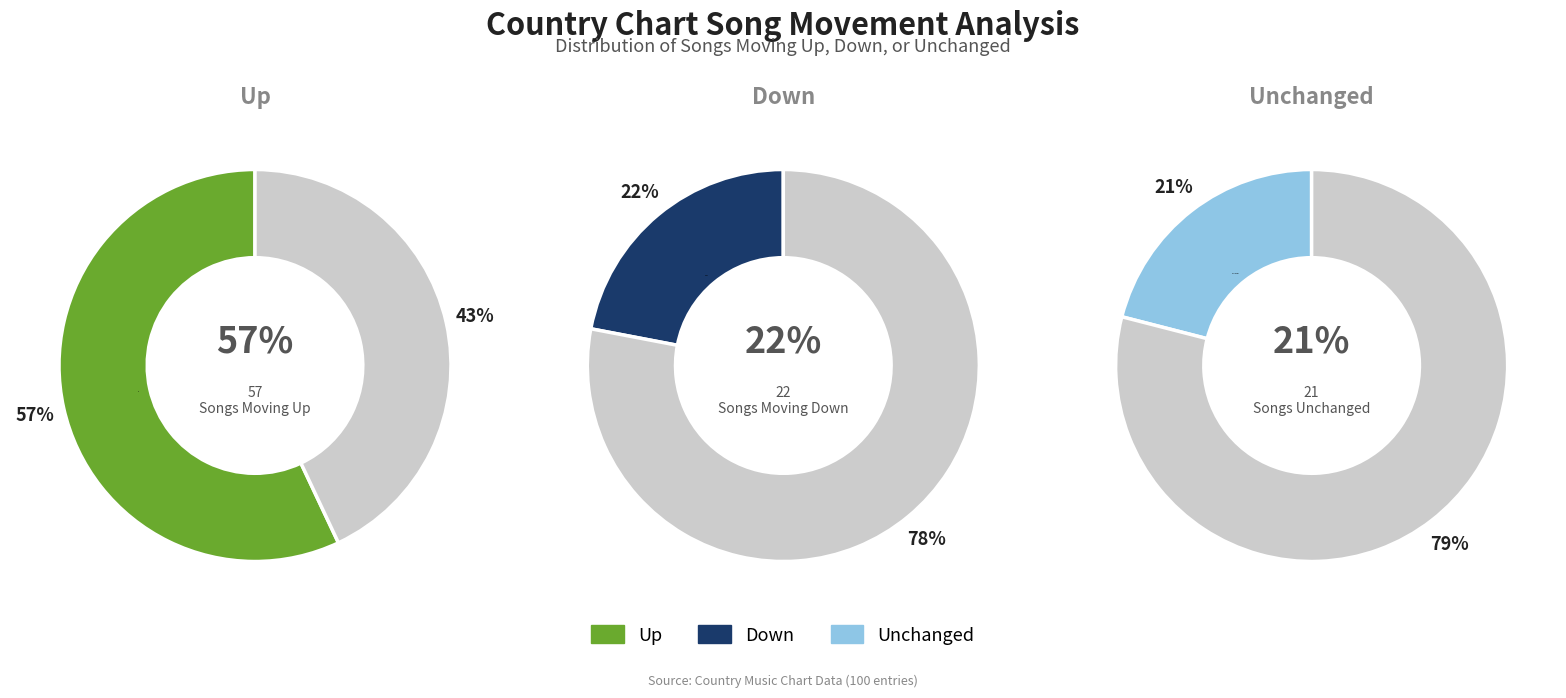

Which slice is the largest?

up